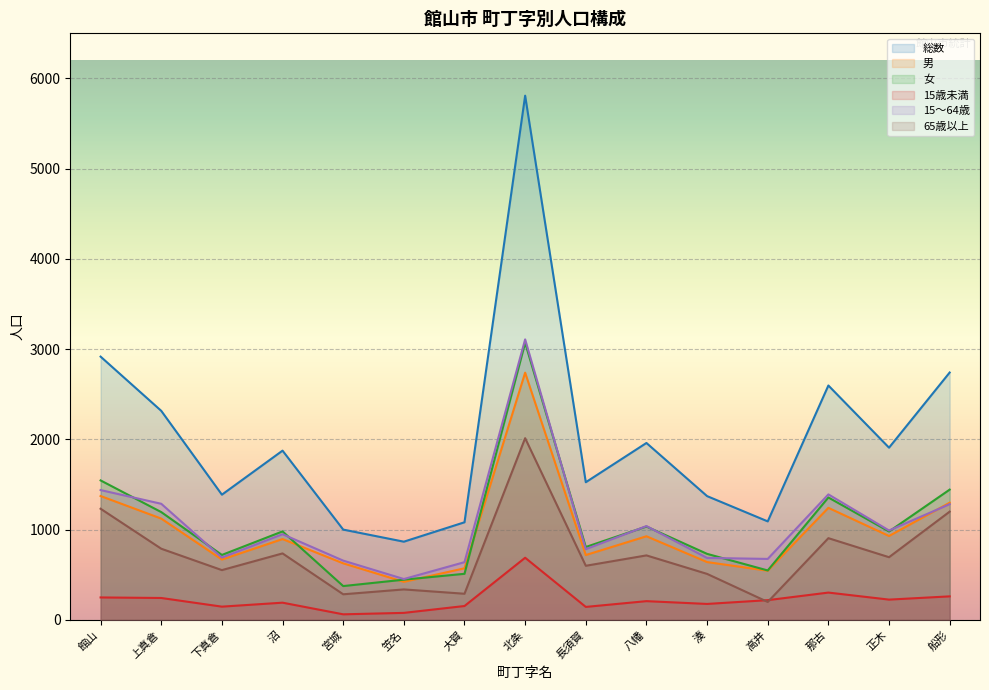

In 65歳以上, how many points are higher than both neighbors (excluding endpoints)?

5